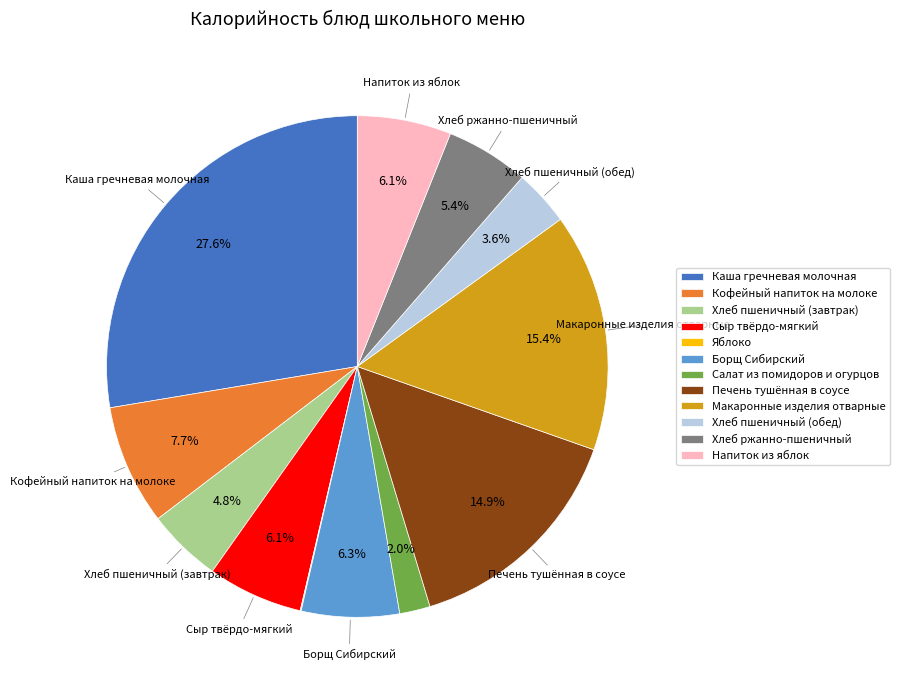

To the nearest percent, what is the average slice percentage?

8%